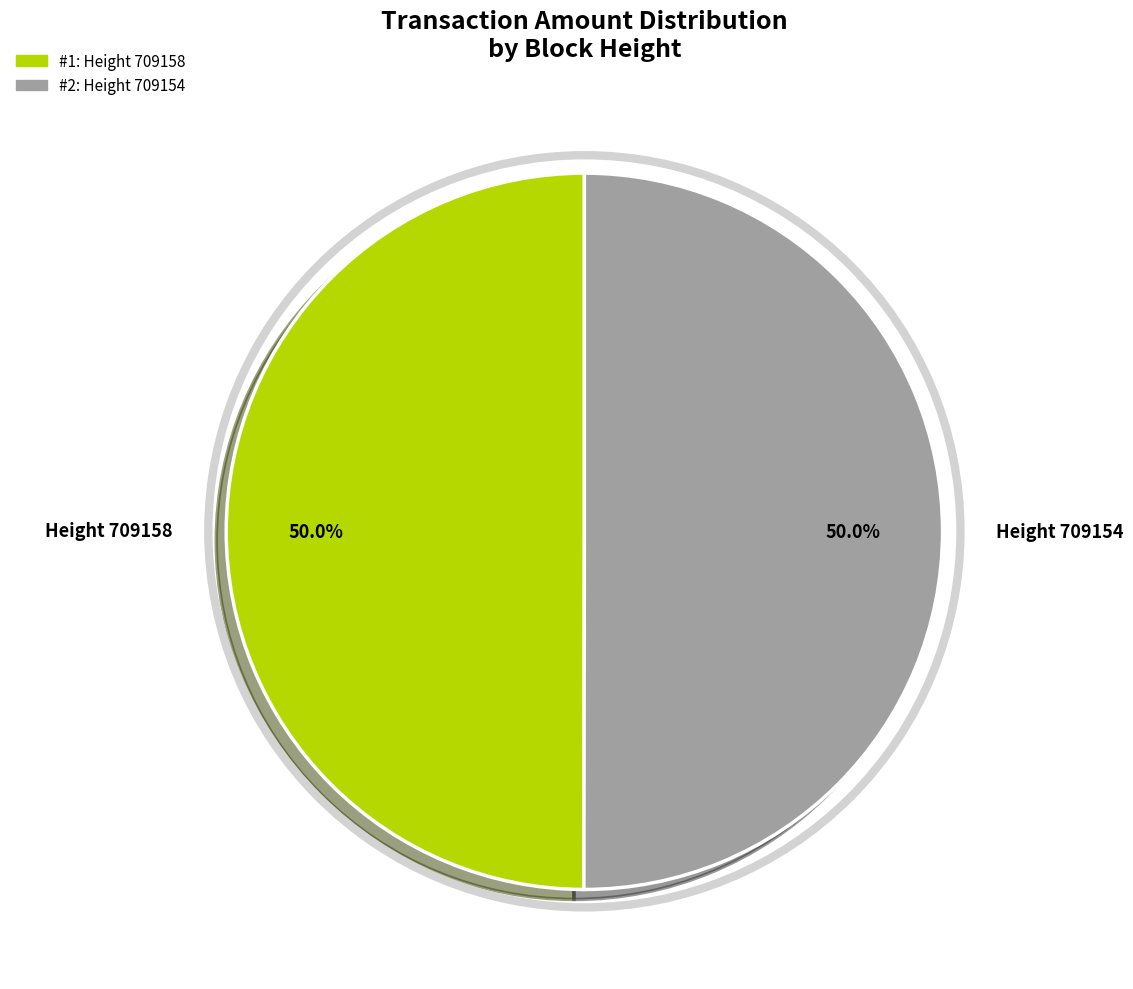

What is the ratio of the value at Height 709158 to the value at Height 709154?

1.0